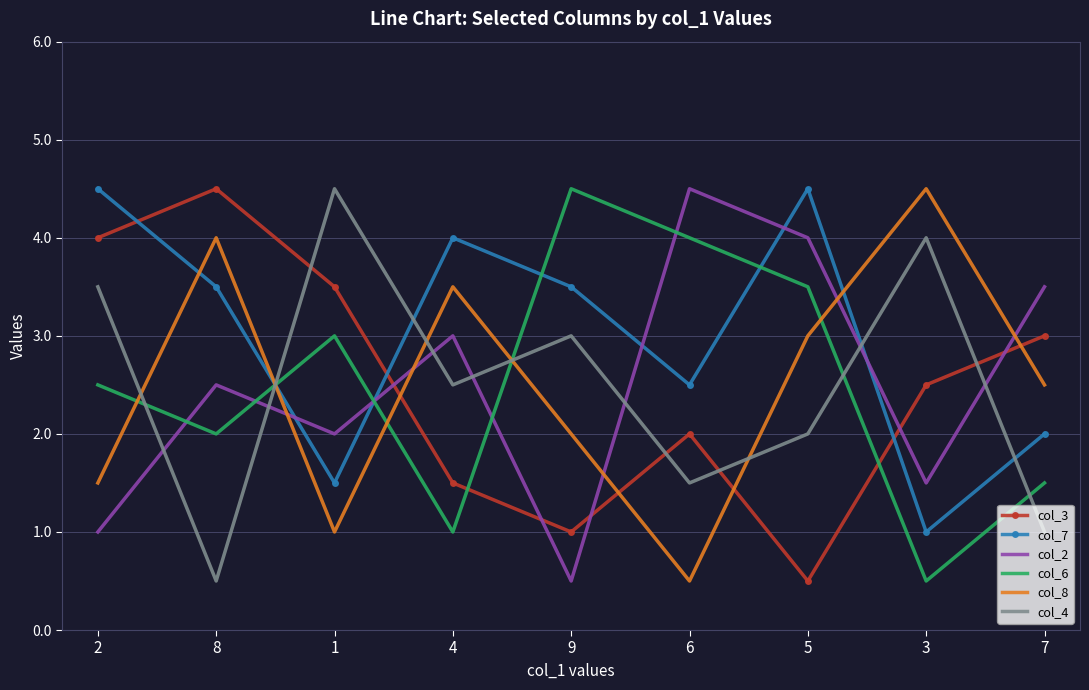

At 1, list the series in order from smallest to largest.

col_8, col_7, col_2, col_6, col_3, col_4